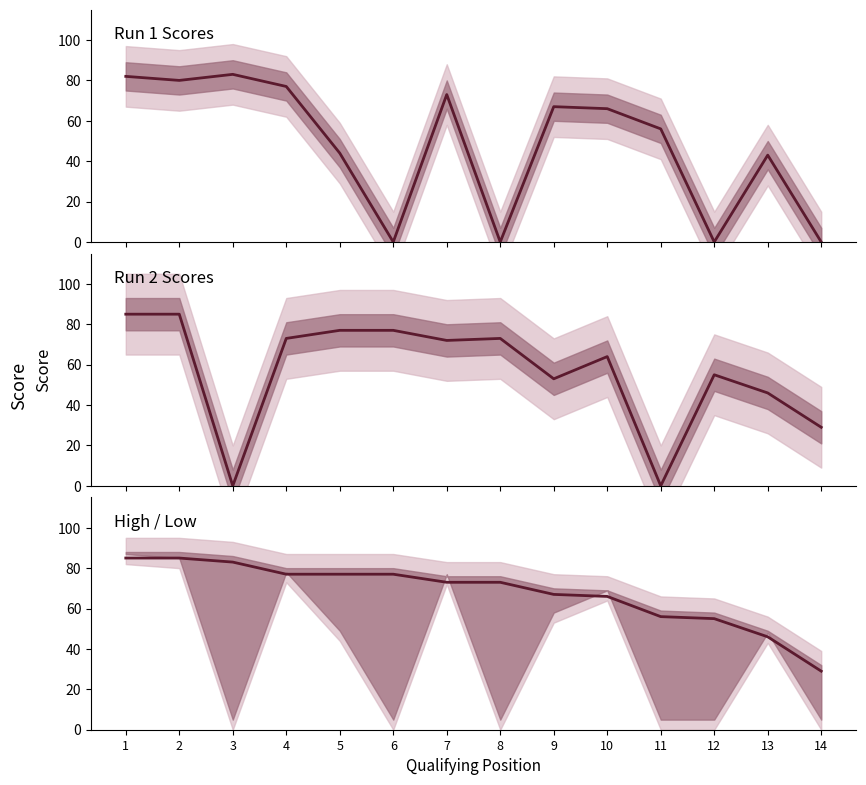

How many data points in 2. brauciens are above 72?

6